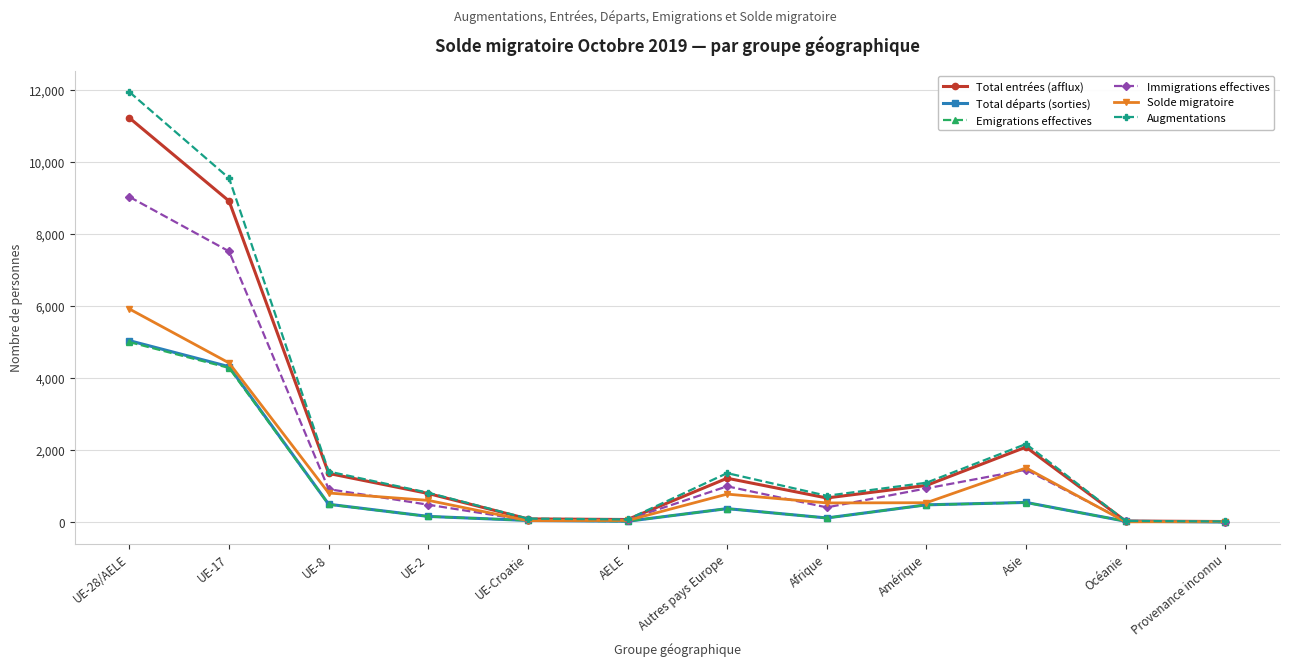

Which series has the largest range (max minus min)?

Augmentations